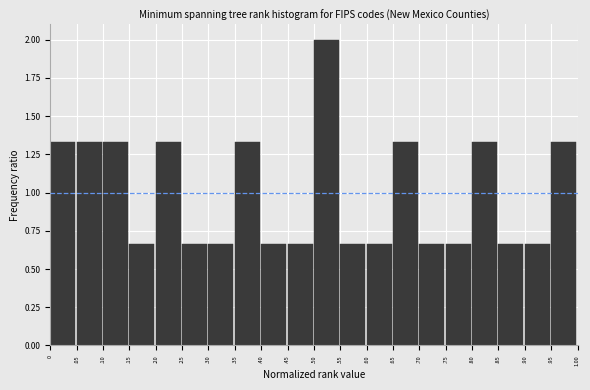

Is it true that the value at 0 is 0.5?

False